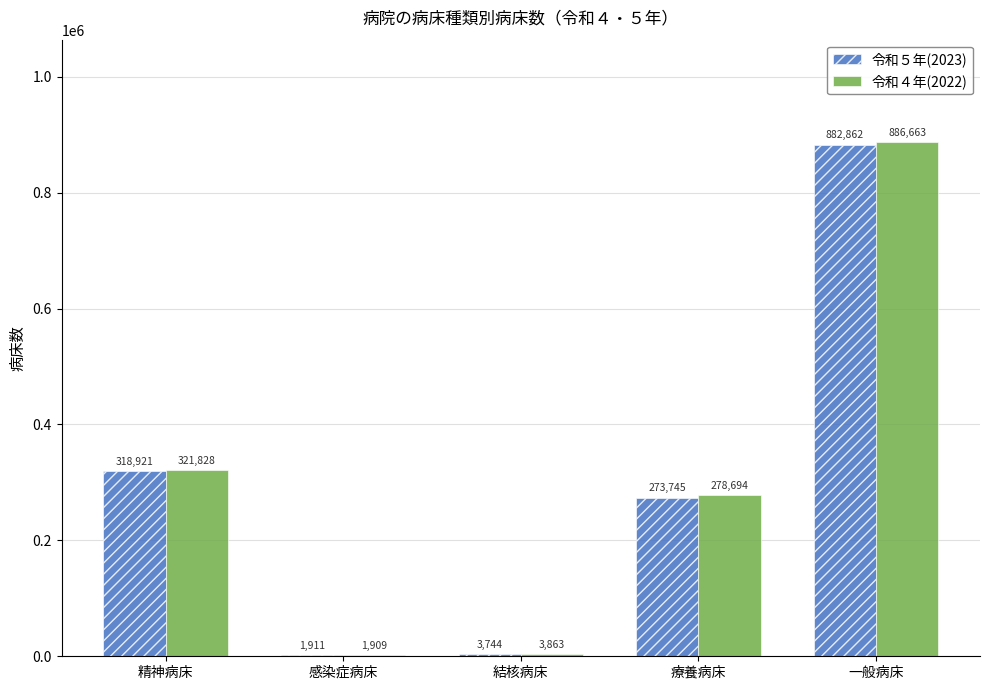

Reading left to right, what are all the values shown in this chart?

令和５年(2023): 精神病床=318921	感染症病床=1911	結核病床=3744	療養病床=273745	一般病床=882862
令和４年(2022): 精神病床=321828	感染症病床=1909	結核病床=3863	療養病床=278694	一般病床=886663